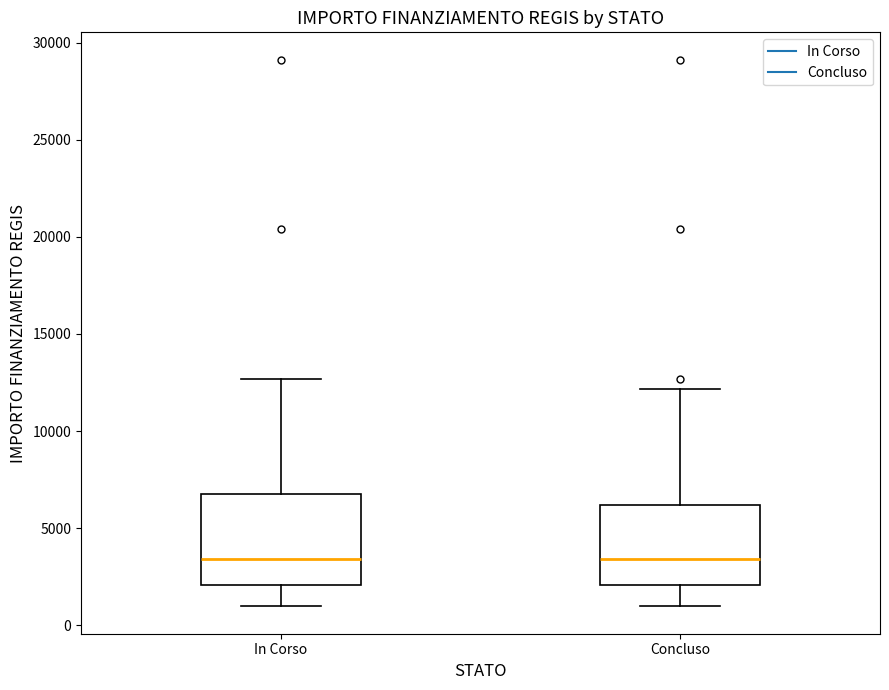

Which box is the tallest, from its lower edge to its upper edge?

In Corso